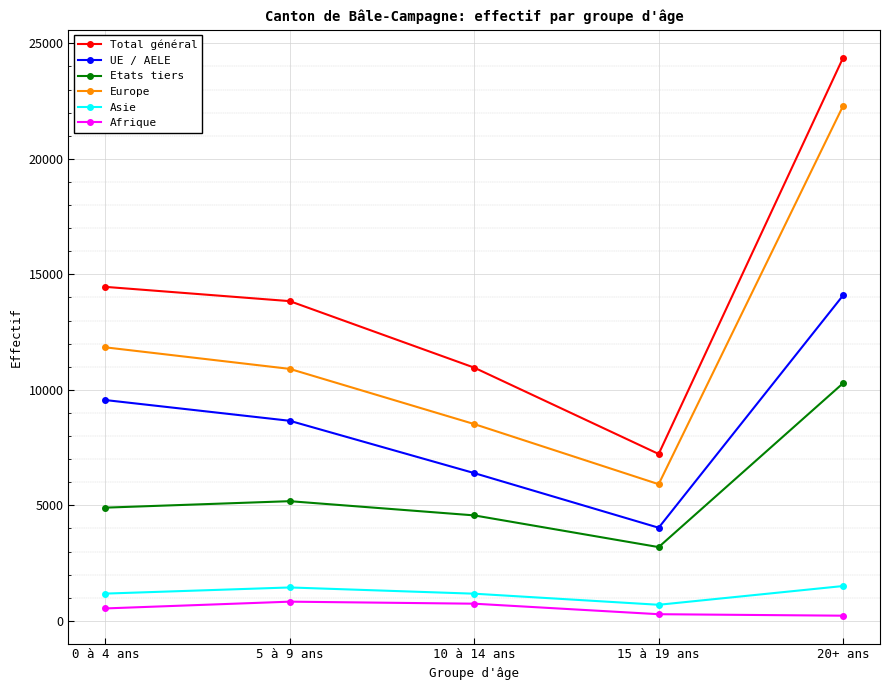

The value of Asie at 0 à 4 ans is 1179. True or false?

True